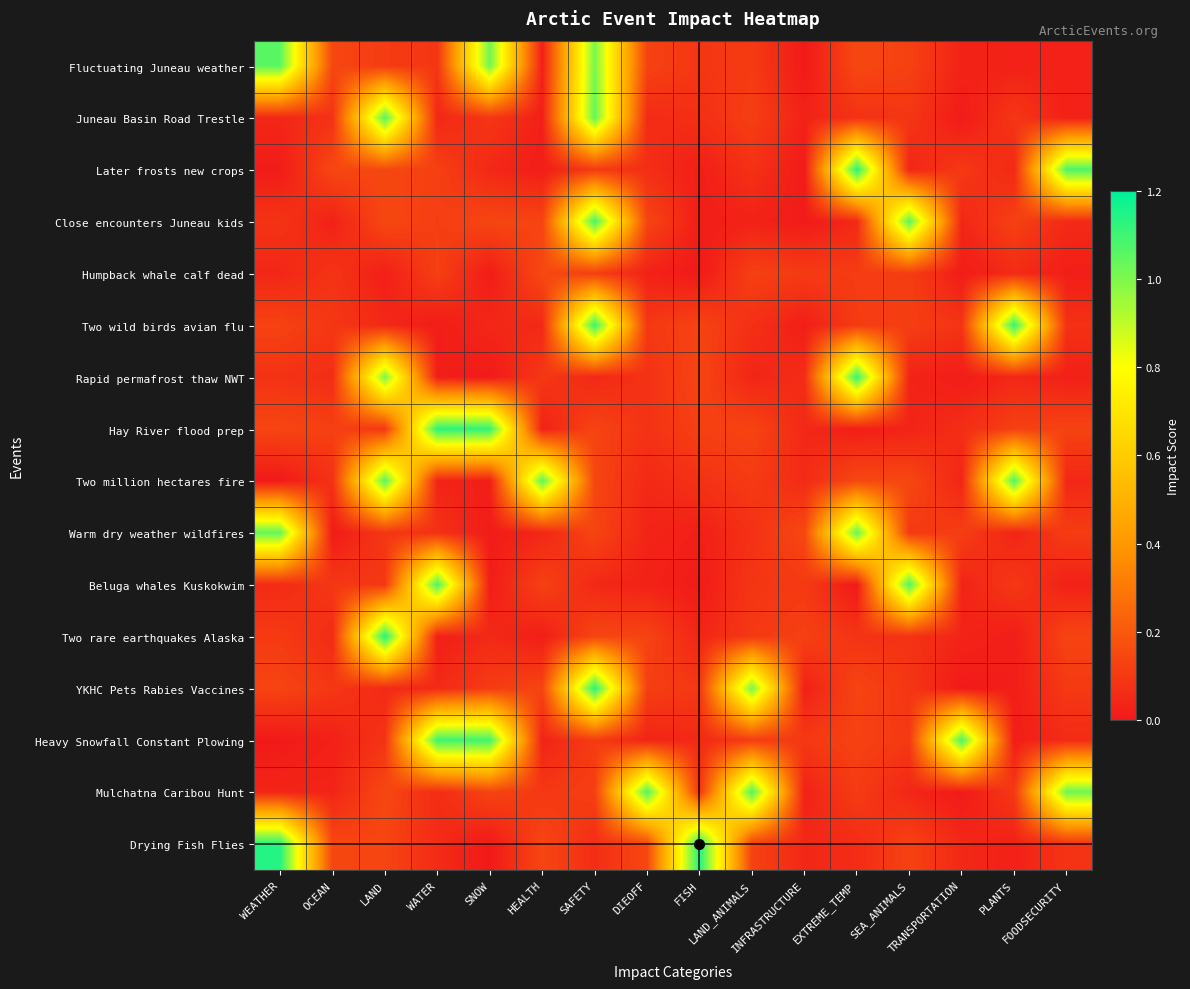

Reading left to right, what are all the values shown in this chart?

Fluctuating Juneau weather: WEATHER=1.1	OCEAN=0.1	LAND=0.1	WATER=0.1	SNOW=1.0	HEALTH=0.0	SAFETY=1.0	DIEOFF=0.1	FISH=0.1	LAND_ANIMALS=0.1	INFRASTRUCTURE=0.0	EXTREME_TEMP=0.1	SEA_ANIMALS=0.1	TRANSPORTATION=0.0	PLANTS=0.0	FOODSECURITY=0.0
Juneau Basin Road Trestle: WEATHER=0.0	OCEAN=0.1	LAND=1.1	WATER=0.0	SNOW=0.1	HEALTH=0.0	SAFETY=1.0	DIEOFF=0.1	FISH=0.1	LAND_ANIMALS=0.1	INFRASTRUCTURE=0.0	EXTREME_TEMP=0.1	SEA_ANIMALS=0.1	TRANSPORTATION=0.0	PLANTS=0.1	FOODSECURITY=0.0
Later frosts new crops: WEATHER=0.0	OCEAN=0.1	LAND=0.1	WATER=0.1	SNOW=0.0	HEALTH=0.0	SAFETY=0.1	DIEOFF=0.1	FISH=0.0	LAND_ANIMALS=0.1	INFRASTRUCTURE=0.0	EXTREME_TEMP=1.1	SEA_ANIMALS=0.0	TRANSPORTATION=0.1	PLANTS=0.0	FOODSECURITY=1.1
Close encounters Juneau kids: WEATHER=0.1	OCEAN=0.0	LAND=0.1	WATER=0.1	SNOW=0.1	HEALTH=0.1	SAFETY=1.1	DIEOFF=0.1	FISH=0.0	LAND_ANIMALS=0.0	INFRASTRUCTURE=0.0	EXTREME_TEMP=0.0	SEA_ANIMALS=1.1	TRANSPORTATION=0.0	PLANTS=0.1	FOODSECURITY=0.1
Humpback whale calf dead: WEATHER=0.0	OCEAN=0.1	LAND=0.0	WATER=0.1	SNOW=0.0	HEALTH=0.1	SAFETY=0.1	DIEOFF=0.0	FISH=0.0	LAND_ANIMALS=0.1	INFRASTRUCTURE=0.1	EXTREME_TEMP=0.1	SEA_ANIMALS=0.1	TRANSPORTATION=0.0	PLANTS=0.1	FOODSECURITY=0.0
Two wild birds avian flu: WEATHER=0.1	OCEAN=0.1	LAND=0.0	WATER=0.0	SNOW=0.0	HEALTH=0.0	SAFETY=1.1	DIEOFF=0.1	FISH=0.1	LAND_ANIMALS=0.1	INFRASTRUCTURE=0.0	EXTREME_TEMP=0.1	SEA_ANIMALS=0.1	TRANSPORTATION=0.1	PLANTS=1.1	FOODSECURITY=0.1
Rapid permafrost thaw NWT: WEATHER=0.1	OCEAN=0.1	LAND=1.0	WATER=0.0	SNOW=0.0	HEALTH=0.1	SAFETY=0.0	DIEOFF=0.1	FISH=0.1	LAND_ANIMALS=0.0	INFRASTRUCTURE=0.1	EXTREME_TEMP=1.1	SEA_ANIMALS=0.0	TRANSPORTATION=0.0	PLANTS=0.0	FOODSECURITY=0.0
Hay River flood prep: WEATHER=0.1	OCEAN=0.1	LAND=0.1	WATER=1.1	SNOW=1.1	HEALTH=0.0	SAFETY=0.1	DIEOFF=0.1	FISH=0.1	LAND_ANIMALS=0.1	INFRASTRUCTURE=0.0	EXTREME_TEMP=0.0	SEA_ANIMALS=0.0	TRANSPORTATION=0.1	PLANTS=0.1	FOODSECURITY=0.1
Two million hectares fire: WEATHER=0.0	OCEAN=0.1	LAND=1.1	WATER=0.0	SNOW=0.0	HEALTH=1.1	SAFETY=0.1	DIEOFF=0.0	FISH=0.1	LAND_ANIMALS=0.1	INFRASTRUCTURE=0.1	EXTREME_TEMP=0.1	SEA_ANIMALS=0.1	TRANSPORTATION=0.0	PLANTS=1.1	FOODSECURITY=0.0
Warm dry weather wildfires: WEATHER=1.0	OCEAN=0.0	LAND=0.1	WATER=0.1	SNOW=0.0	HEALTH=0.0	SAFETY=0.1	DIEOFF=0.0	FISH=0.0	LAND_ANIMALS=0.1	INFRASTRUCTURE=0.1	EXTREME_TEMP=1.0	SEA_ANIMALS=0.1	TRANSPORTATION=0.1	PLANTS=0.0	FOODSECURITY=0.1
Beluga whales Kuskokwim: WEATHER=0.1	OCEAN=0.1	LAND=0.1	WATER=1.1	SNOW=0.0	HEALTH=0.1	SAFETY=0.0	DIEOFF=0.0	FISH=0.0	LAND_ANIMALS=0.1	INFRASTRUCTURE=0.1	EXTREME_TEMP=0.0	SEA_ANIMALS=1.1	TRANSPORTATION=0.0	PLANTS=0.1	FOODSECURITY=0.0
Two rare earthquakes Alaska: WEATHER=0.1	OCEAN=0.1	LAND=1.1	WATER=0.0	SNOW=0.1	HEALTH=0.0	SAFETY=0.1	DIEOFF=0.1	FISH=0.0	LAND_ANIMALS=0.1	INFRASTRUCTURE=0.1	EXTREME_TEMP=0.1	SEA_ANIMALS=0.1	TRANSPORTATION=0.0	PLANTS=0.0	FOODSECURITY=0.1
YKHC Pets Rabies Vaccines: WEATHER=0.1	OCEAN=0.1	LAND=0.1	WATER=0.1	SNOW=0.1	HEALTH=0.1	SAFETY=1.1	DIEOFF=0.1	FISH=0.1	LAND_ANIMALS=1.0	INFRASTRUCTURE=0.0	EXTREME_TEMP=0.1	SEA_ANIMALS=0.1	TRANSPORTATION=0.0	PLANTS=0.0	FOODSECURITY=0.1
Heavy Snowfall Constant Plowing: WEATHER=0.0	OCEAN=0.0	LAND=0.1	WATER=1.1	SNOW=1.1	HEALTH=0.0	SAFETY=0.1	DIEOFF=0.0	FISH=0.0	LAND_ANIMALS=0.1	INFRASTRUCTURE=0.1	EXTREME_TEMP=0.1	SEA_ANIMALS=0.1	TRANSPORTATION=1.1	PLANTS=0.0	FOODSECURITY=0.1
Mulchatna Caribou Hunt: WEATHER=0.0	OCEAN=0.0	LAND=0.1	WATER=0.1	SNOW=0.1	HEALTH=0.1	SAFETY=0.1	DIEOFF=1.1	FISH=0.1	LAND_ANIMALS=1.1	INFRASTRUCTURE=0.0	EXTREME_TEMP=0.1	SEA_ANIMALS=0.0	TRANSPORTATION=0.0	PLANTS=0.1	FOODSECURITY=1.0
Drying Fish Flies: WEATHER=1.1	OCEAN=0.1	LAND=0.1	WATER=0.1	SNOW=0.0	HEALTH=0.1	SAFETY=0.1	DIEOFF=0.1	FISH=1.1	LAND_ANIMALS=0.1	INFRASTRUCTURE=0.0	EXTREME_TEMP=0.1	SEA_ANIMALS=0.1	TRANSPORTATION=0.0	PLANTS=0.0	FOODSECURITY=0.1